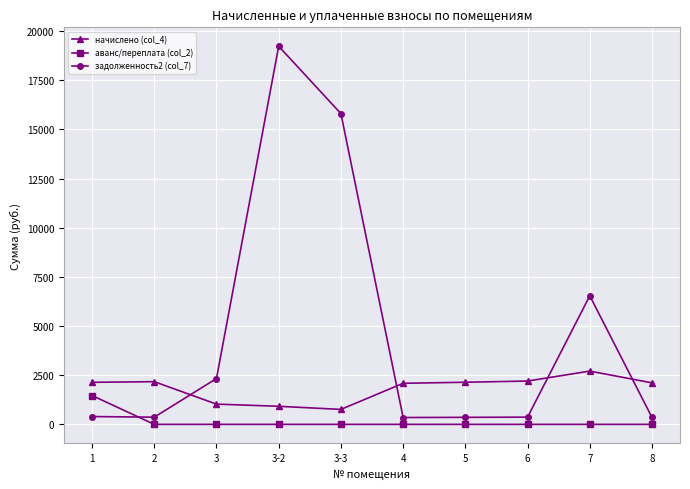

What is the label of the 4th point from the right?

5